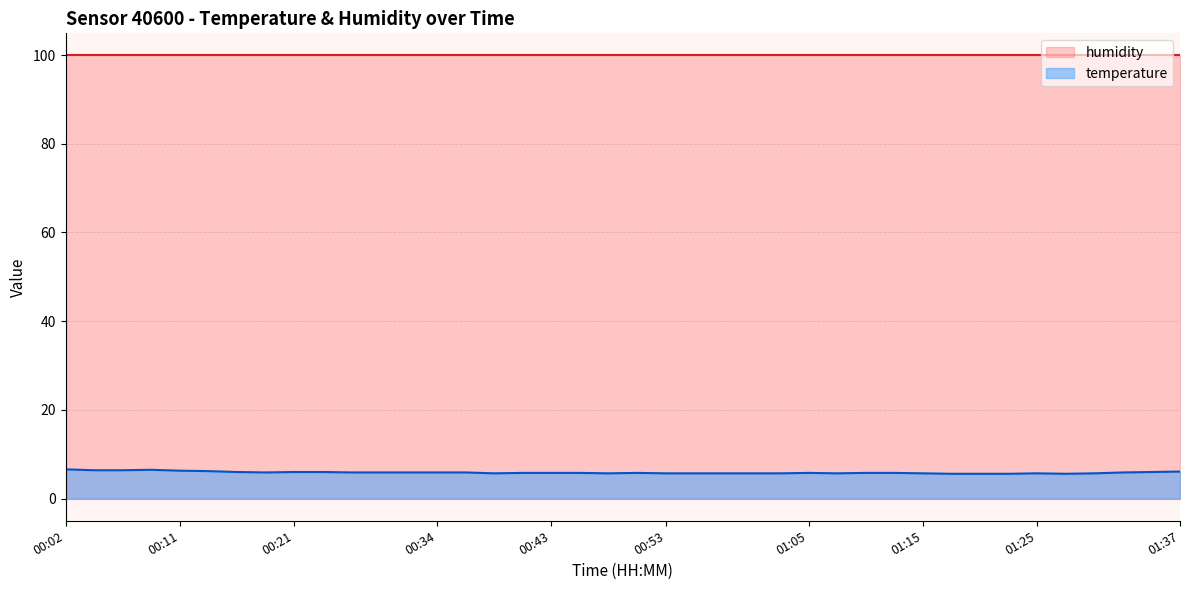

How many lines are shown in the chart?

2